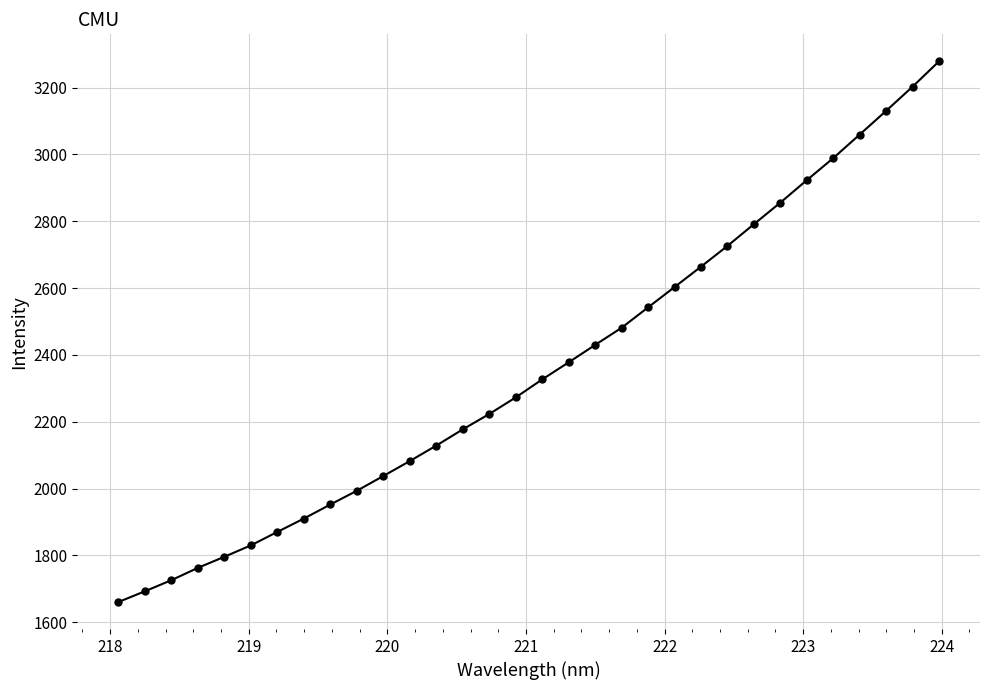

What is the minimum value shown in the chart?

1660.7